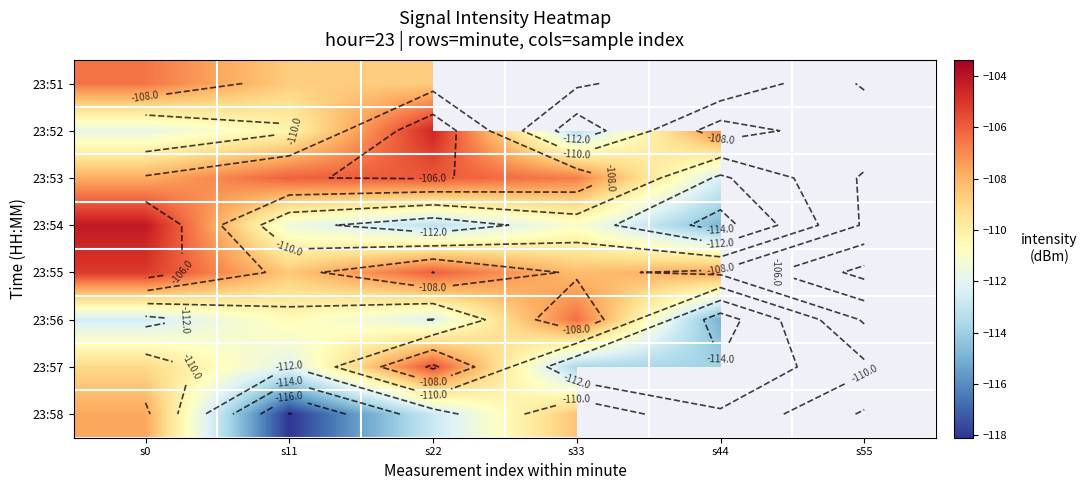

The 23:54 series shows -79.8 at s44. True or false?

False